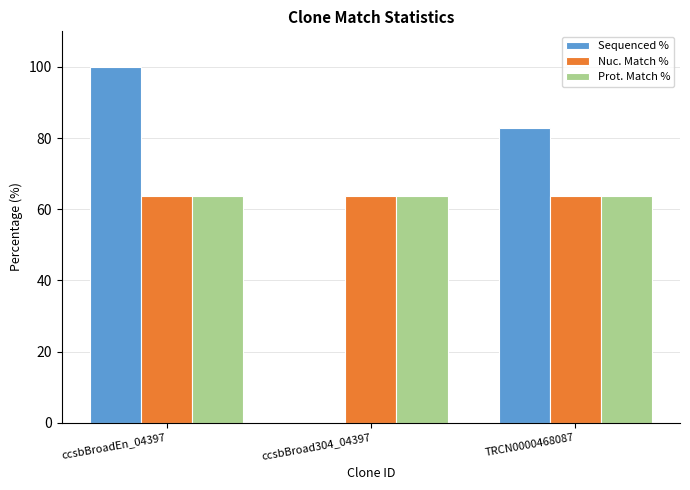

Reading left to right, extract all data points from this chart.

Sequenced %: ccsbBroadEn_04397=100.0	ccsbBroad304_04397=0.0	TRCN0000468087=82.7
Nuc. Match %: ccsbBroadEn_04397=63.7	ccsbBroad304_04397=63.7	TRCN0000468087=63.7
Prot. Match %: ccsbBroadEn_04397=63.7	ccsbBroad304_04397=63.7	TRCN0000468087=63.7